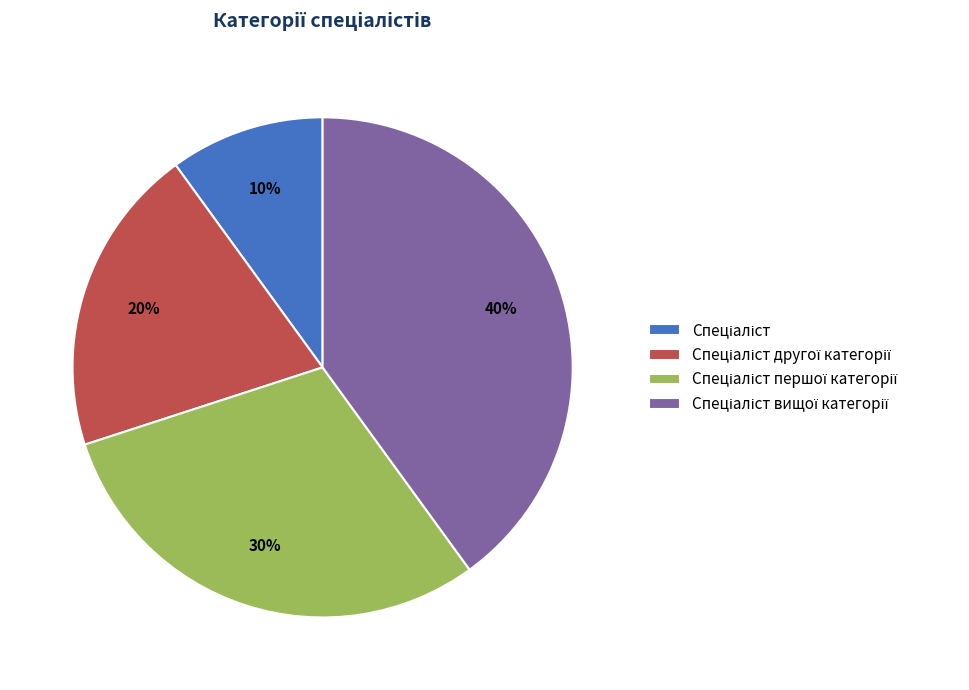

Is there a majority slice in this chart?

No